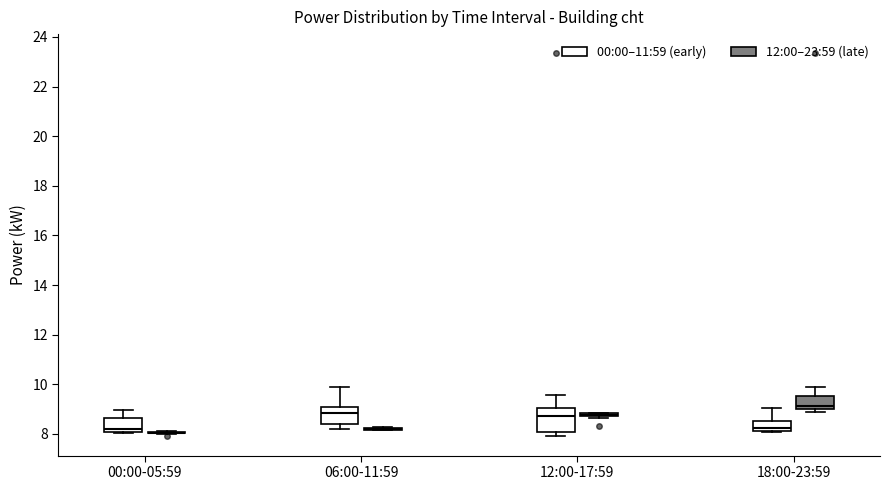

Reading left to right, read every box against the y-axis: the position of its median line, the range the box covers, and the ends of its whiskers. The values are not printed on the chart, so give them approximately, as read against the axis.

00:00-05:59 (00:00–11:59 (early)): median 8.2, box 8.0 to 8.6, whiskers 8.0 to 9.0
00:00-05:59 (12:00–23:59 (late)): box collapsed to a line at 8.0, whiskers 8.0 to 8.2
06:00-11:59 (00:00–11:59 (early)): median 8.8, box 8.4 to 9.0, whiskers 8.2 to 9.8
06:00-11:59 (12:00–23:59 (late)): box collapsed to a line at 8.2, whiskers 8.2 to 8.2
12:00-17:59 (00:00–11:59 (early)): median 8.8, box 8.0 to 9.0, whiskers 8.0 (just below the box's lower edge) to 9.6
12:00-17:59 (12:00–23:59 (late)): box collapsed to a line at 8.8, whiskers 8.6 to 8.8
18:00-23:59 (00:00–11:59 (early)): median 8.2 (just above the box's lower edge), box 8.2 to 8.6, whiskers 8.0 to 9.0
18:00-23:59 (12:00–23:59 (late)): median 9.2, box 9.0 to 9.6, whiskers 9.0 (just below the box's lower edge) to 9.8